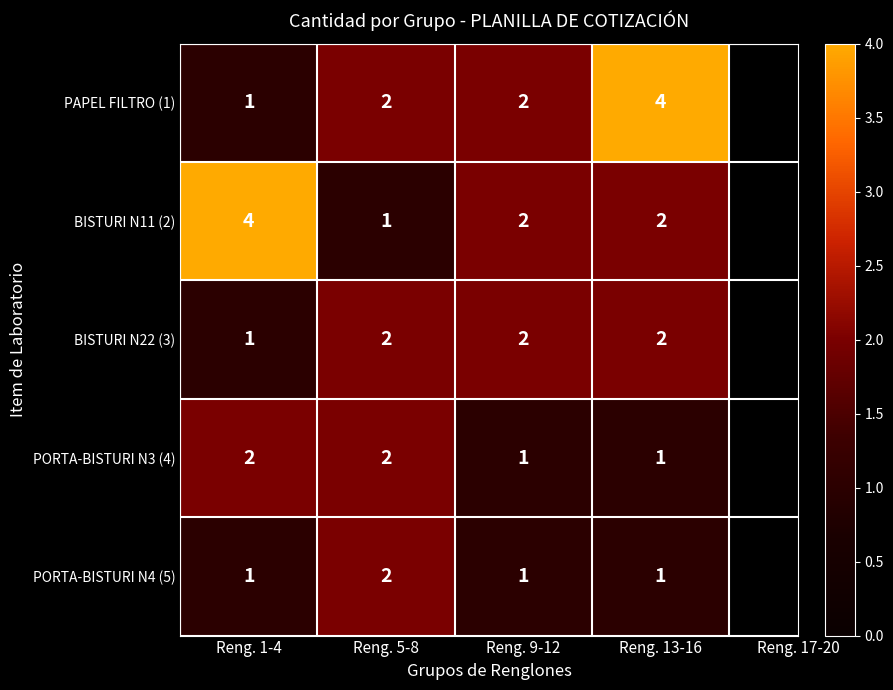

Is it true that BISTURI N11 (2) equals 2 at Reng. 9-12?

True